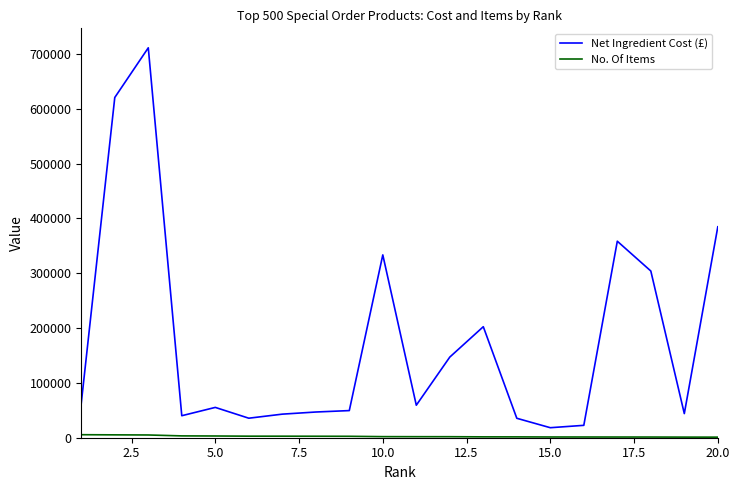

Which series has the widest spread of values?

Net Ingredient Cost (£)